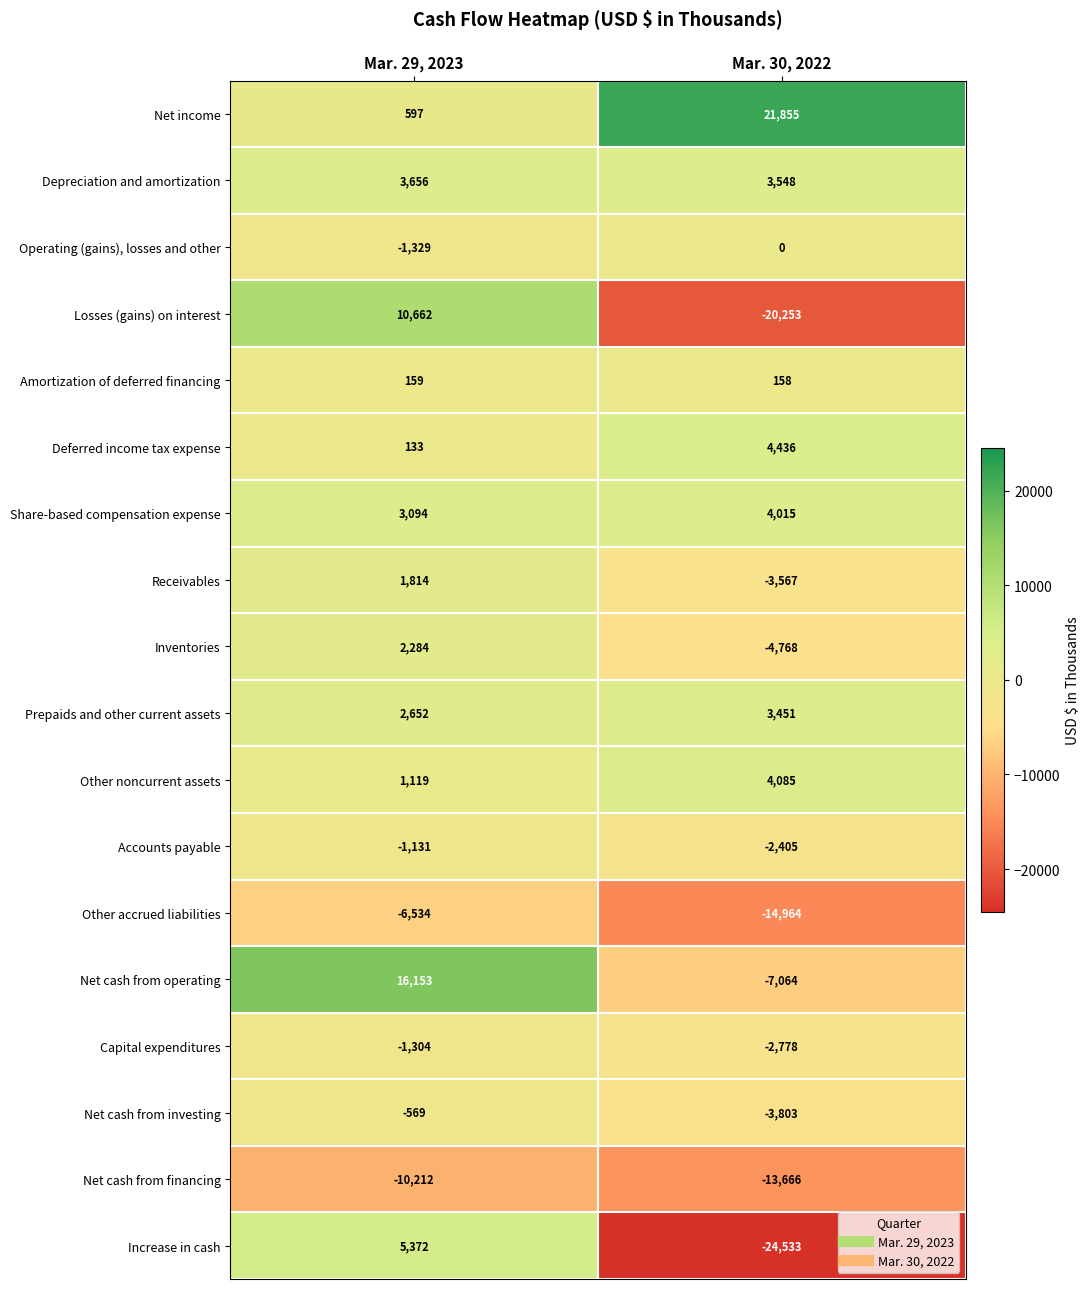

Where is Inventories nearest to the value -1242?

Mar. 29, 2023